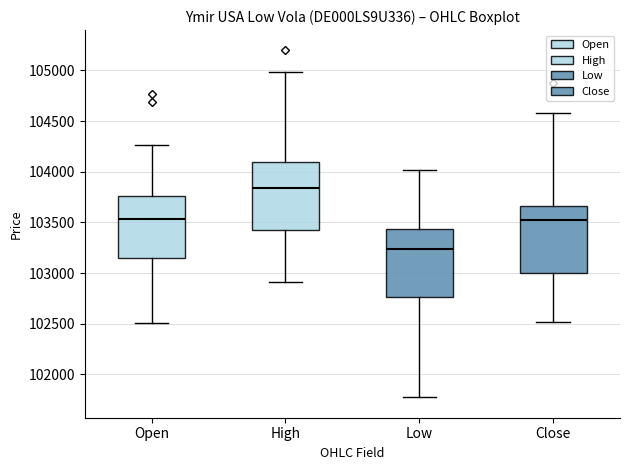

Where is the lower edge of the box for High on the y-axis? The values are not printed on the chart, so give them approximately, as read against the axis.

103450